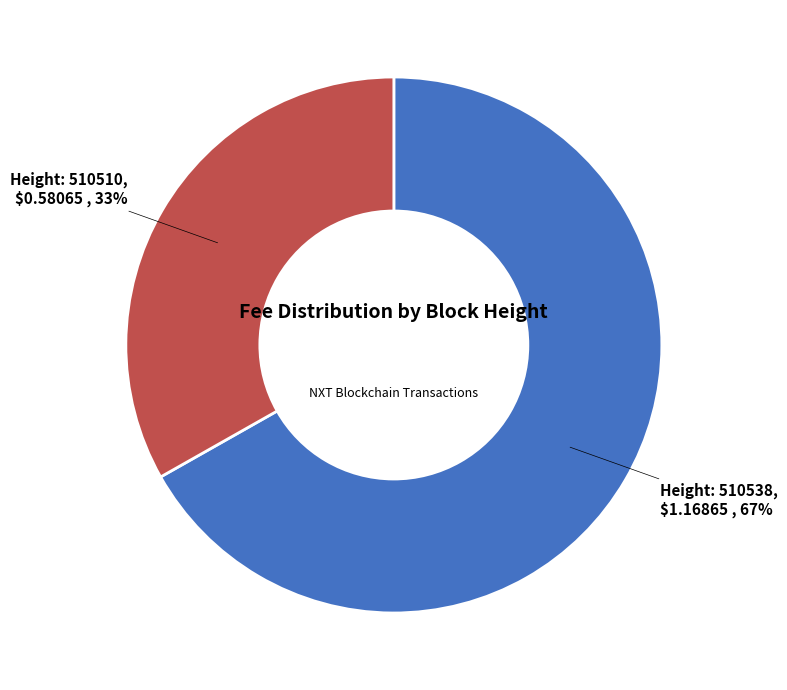

Is there a majority slice in this chart?

Yes